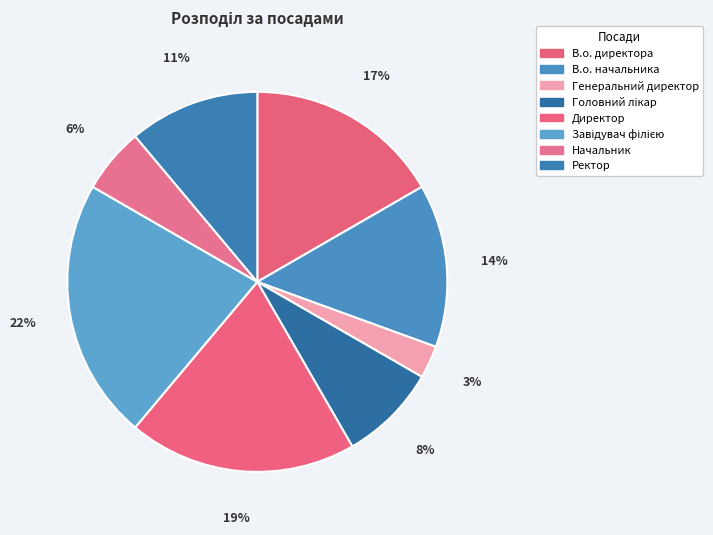

To the nearest percent, what is the difference between the largest and smallest slice percentages?

19%